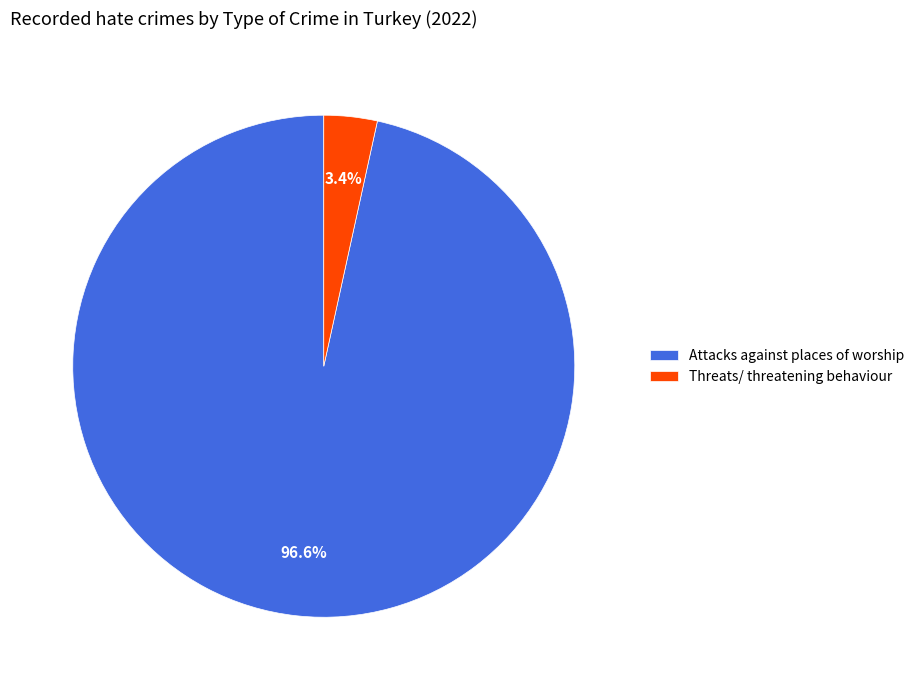

Do Attacks against places of worship and Threats/ threatening behaviour together represent more than half of the pie?

Yes